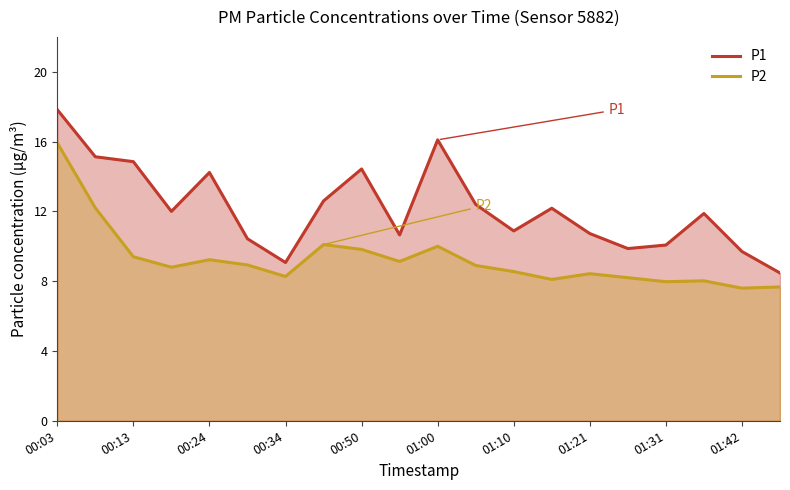

Which series has the largest total across all categories?

P1